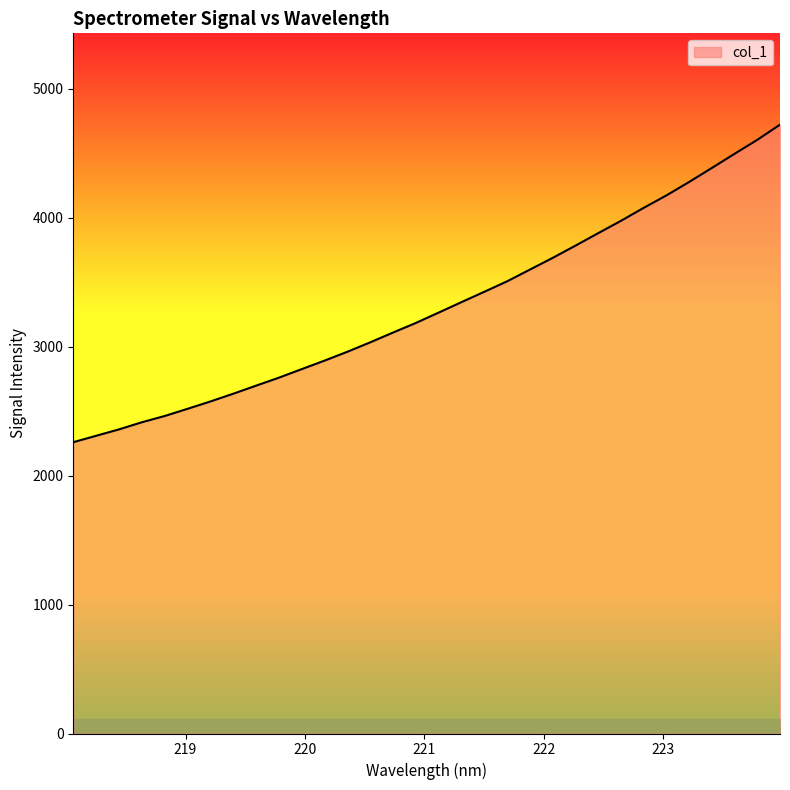

What is the difference between the maximum and minimum values?

2462.1